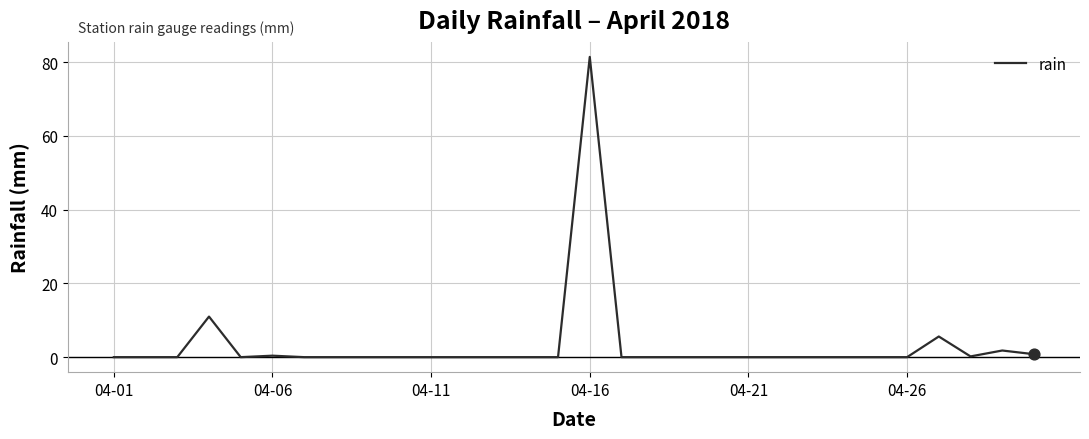

What is the difference between the maximum and minimum values?

81.4